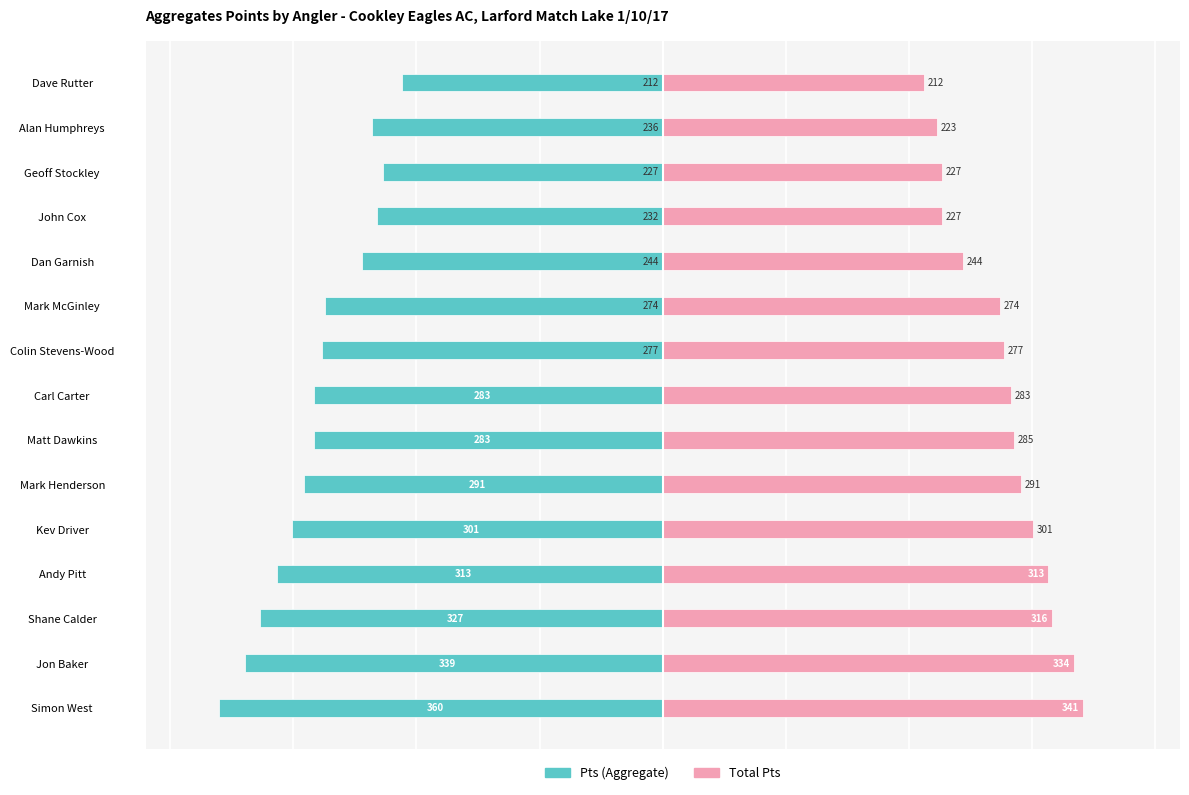

How many bars are there in each group?

2